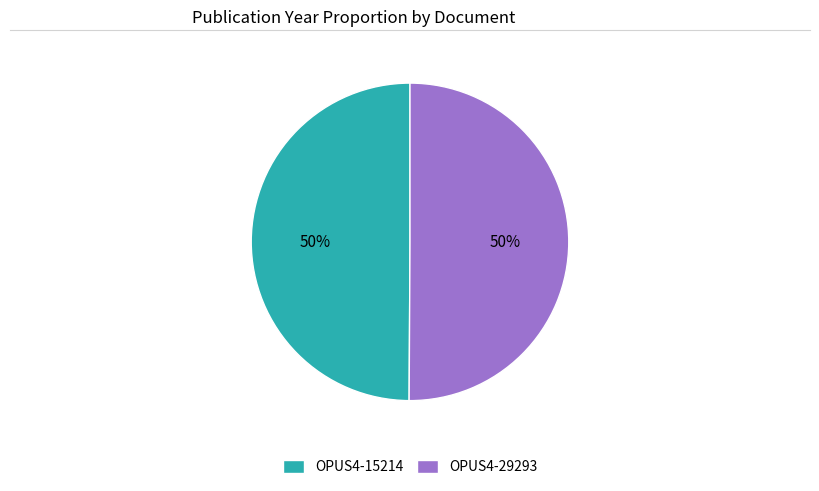

Is it true that OPUS4-29293 is 44% of the pie?

False